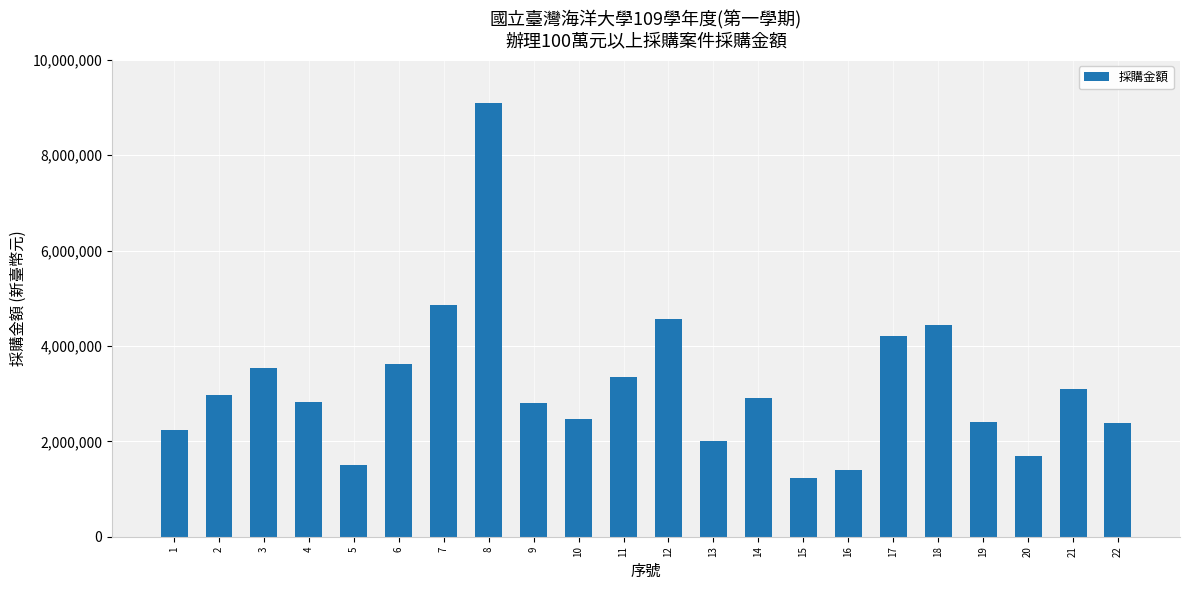

True or false: the data shows 3971816 at 4.

False